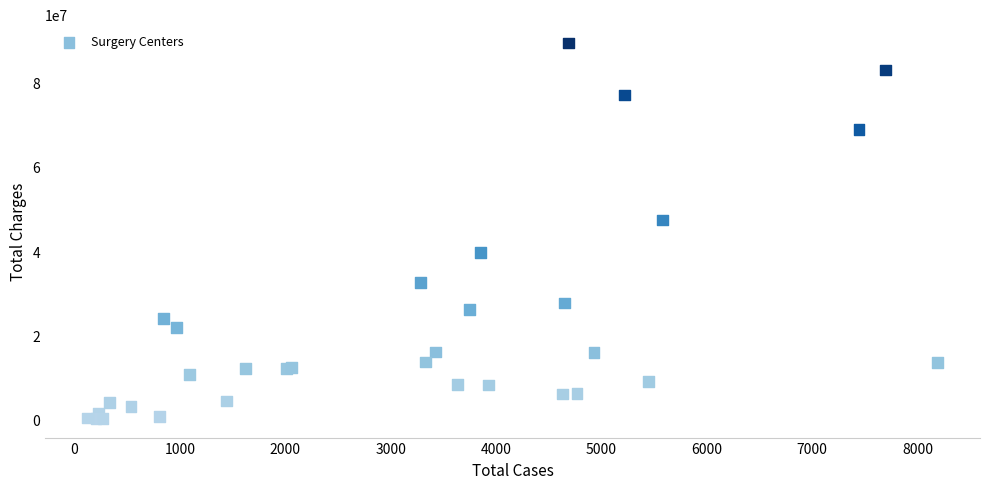

What Y value in the scatter plot is closest to 44776238?

47351400